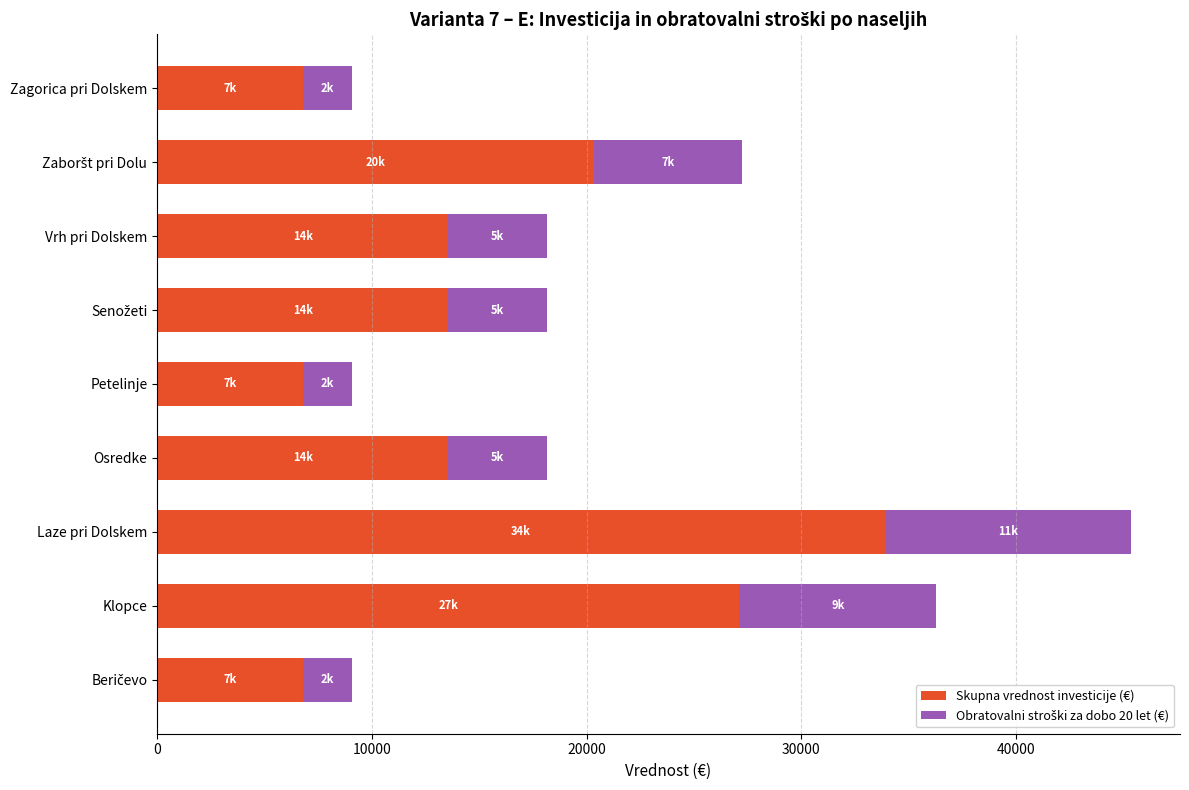

At which category is the sum across all series the highest?

Laze pri Dolskem